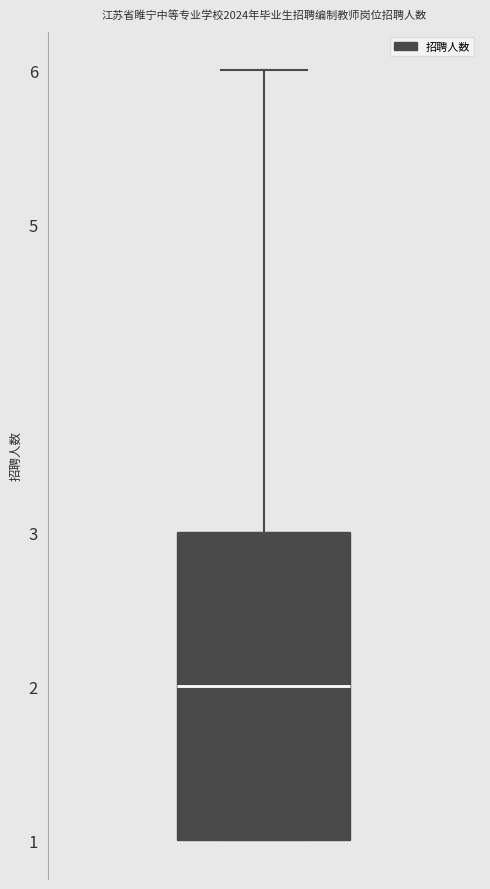

Where is the upper edge of the box on the y-axis? The values are not printed on the chart, so give them approximately, as read against the axis.

3